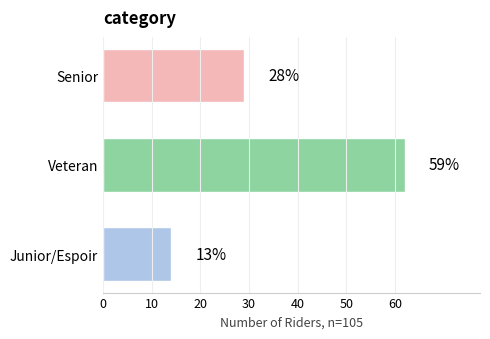

How many bars are there in total?

3